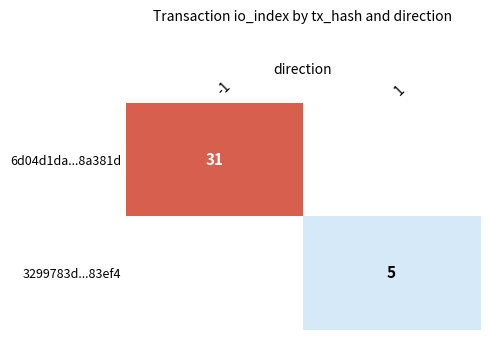

Is it true that 6d04d1da...8a381d equals 12 at -1?

False